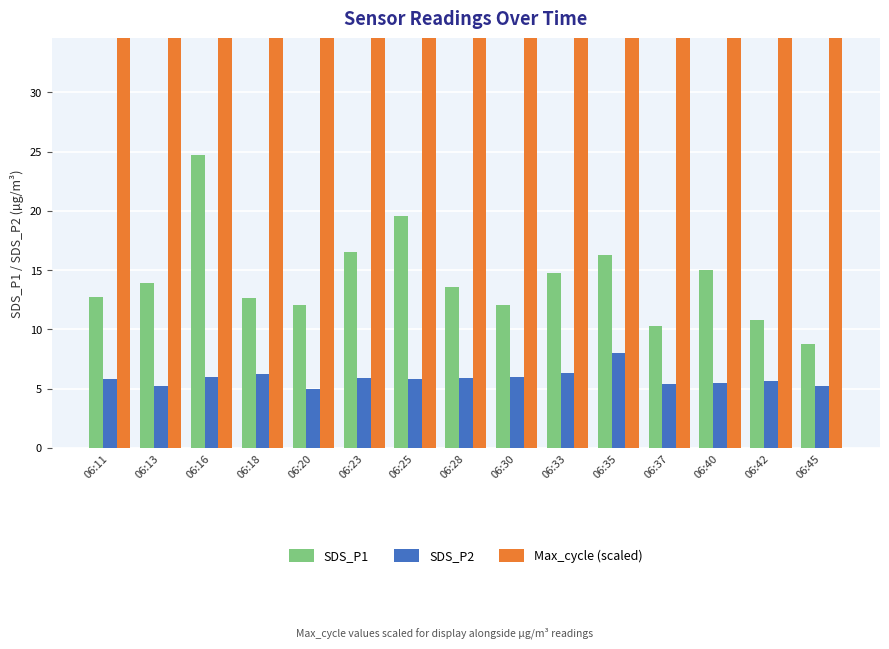

Does the chart contain any negative values?

No